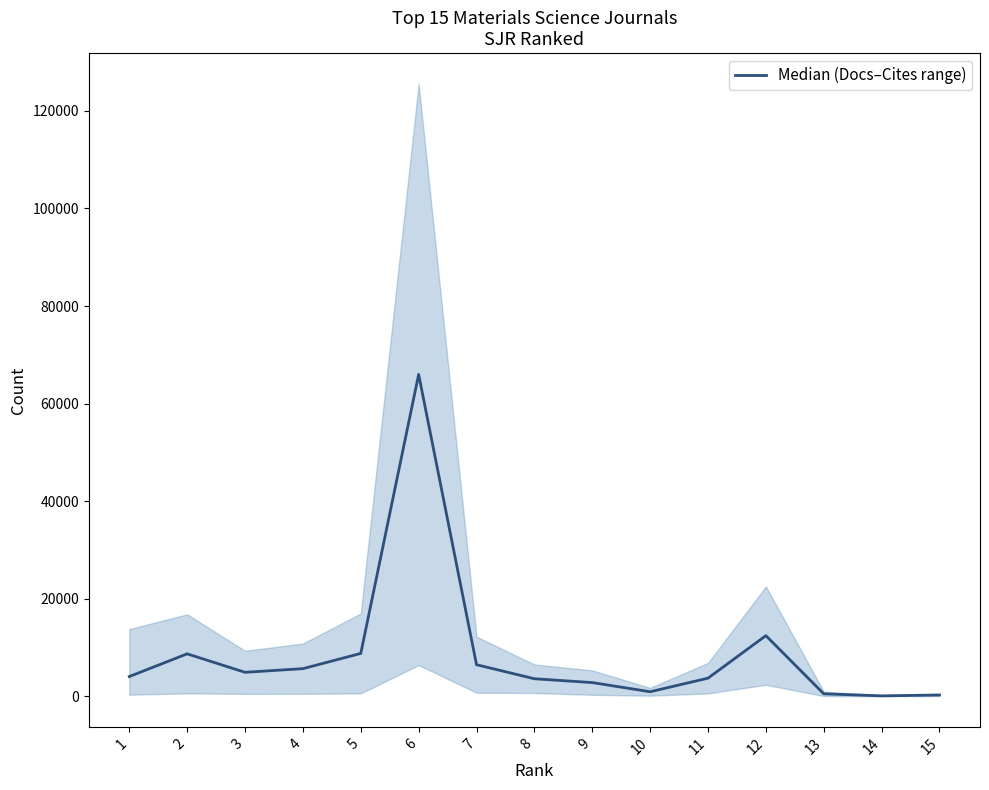

What is the maximum value shown in the chart?

65979